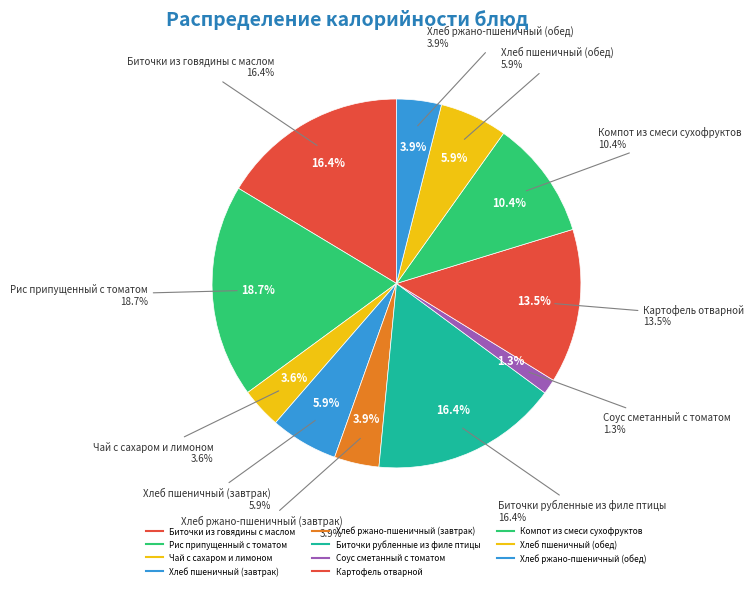

Which slice is the smallest?

Соус сметанный с томатом